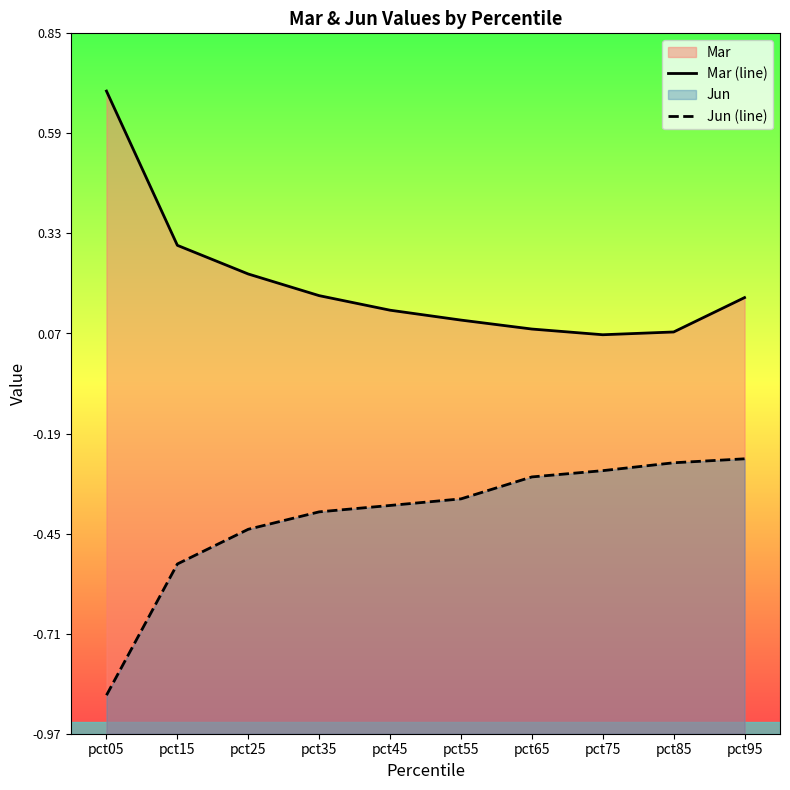

How many Mar (line) values are between 0 and 1?

10